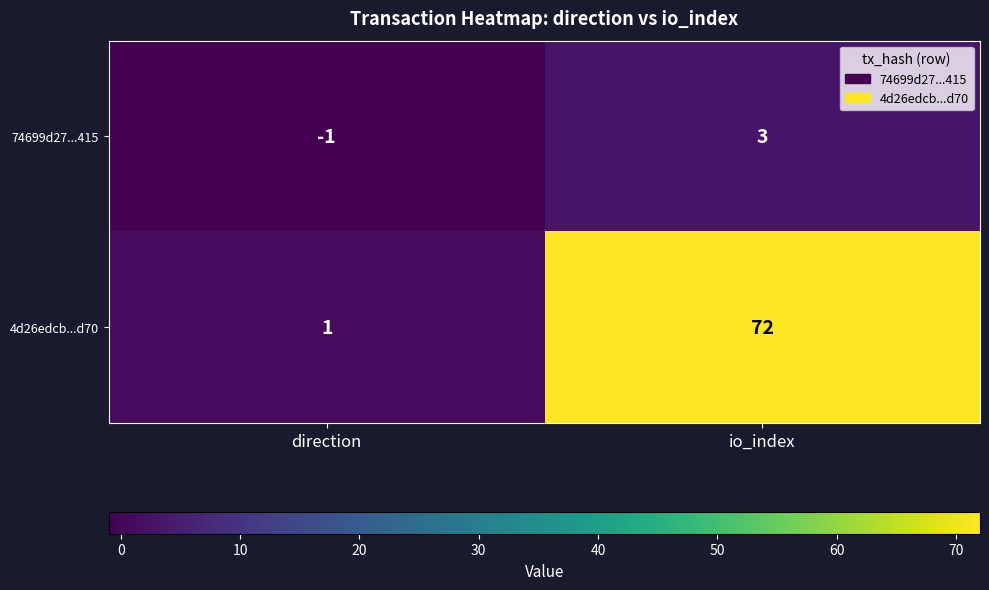

Which series has the largest total across all categories?

4d26edcb...d70